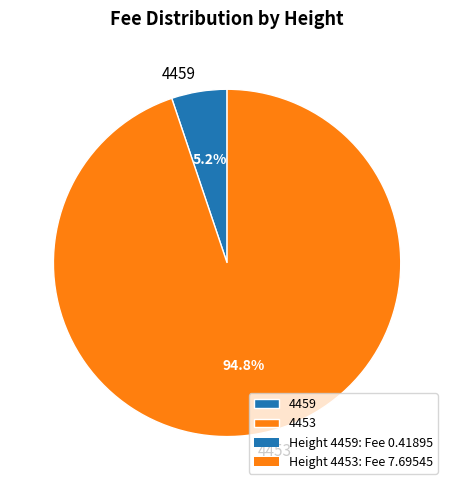

To the nearest percent, what portion does 4459 represent?

5%